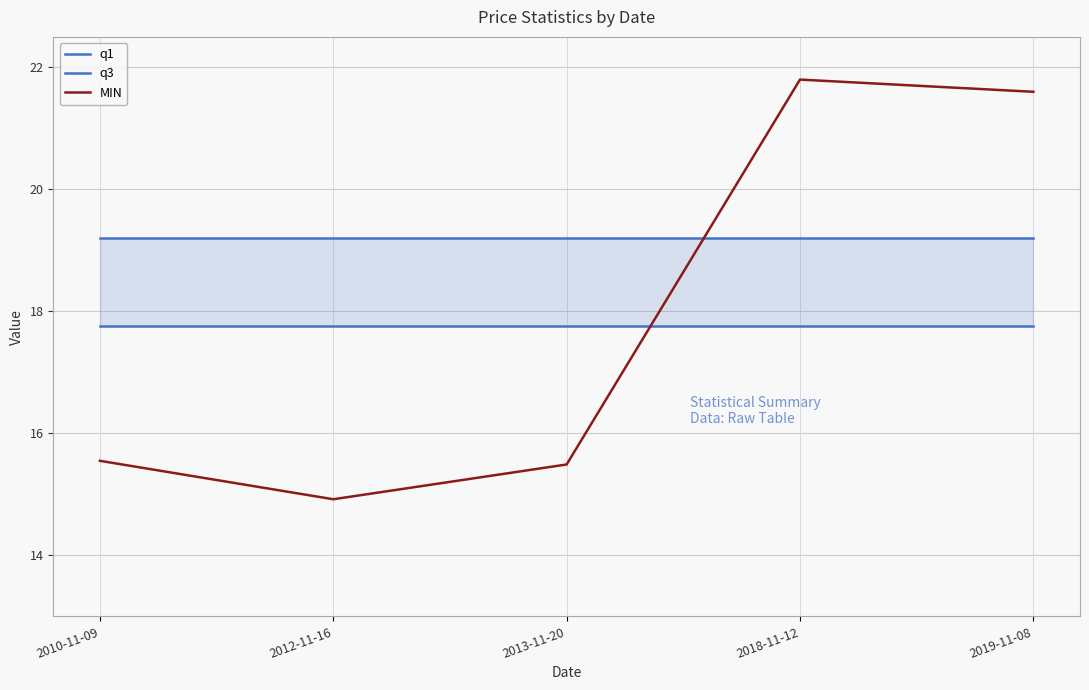

List the labels in order of q1 value, smallest first.

2010-11-09, 2012-11-16, 2013-11-20, 2018-11-12, 2019-11-08